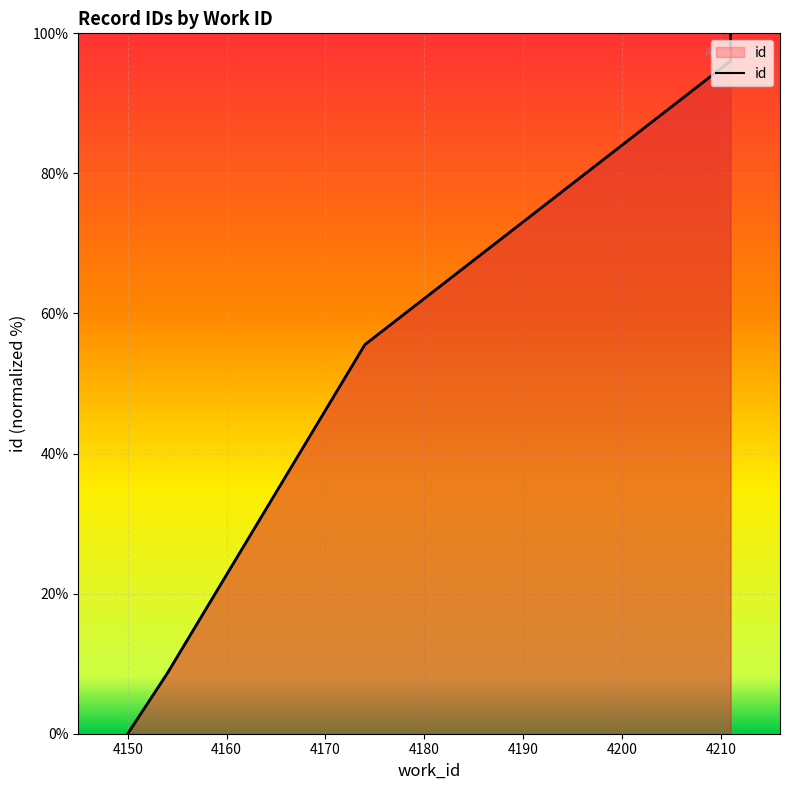

Which category has the highest value across all series?

4211